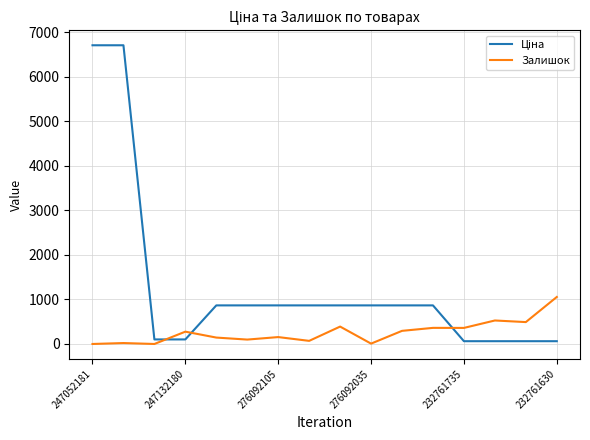

How many lines are shown in the chart?

2